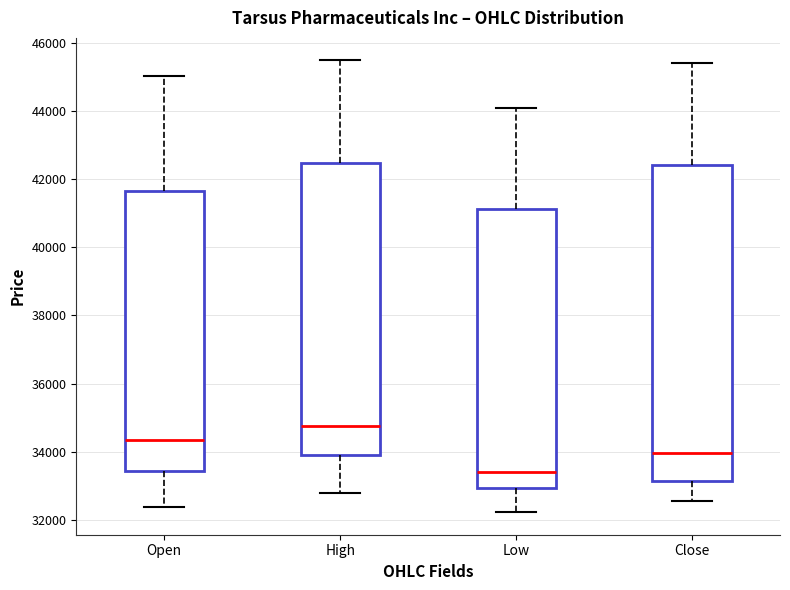

Reading left to right, read every box against the y-axis: the position of its median line, the range the box covers, and the ends of its whiskers. The values are not printed on the chart, so give them approximately, as read against the axis.

Open: median 34400, box 33400 to 41600, whiskers 32400 to 45000
High: median 34800, box 33800 to 42400, whiskers 32800 to 45400
Low: median 33400, box 33000 to 41200, whiskers 32200 to 44200
Close: median 34000, box 33200 to 42400, whiskers 32600 to 45400